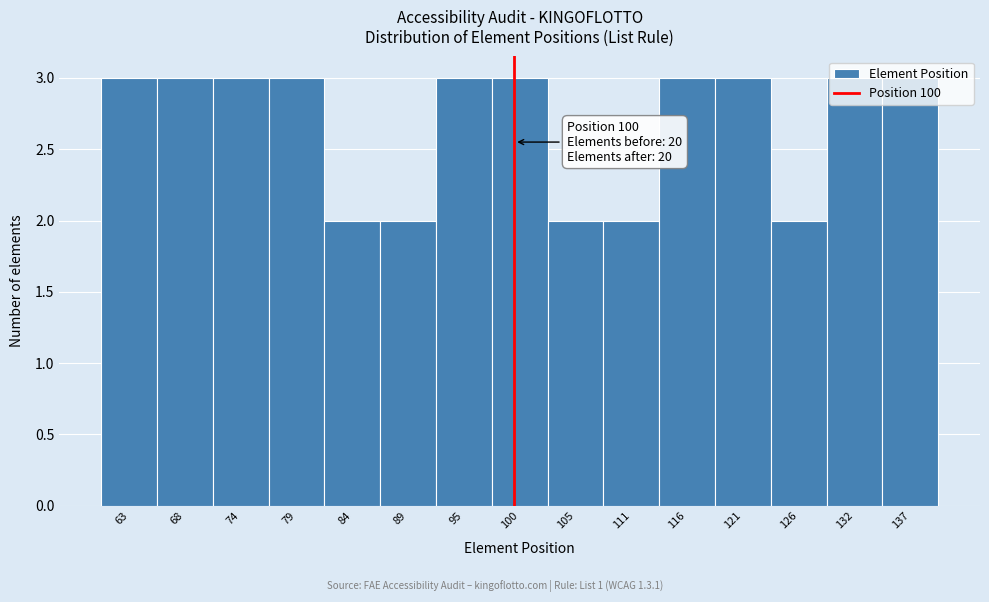

What is the average value?

3